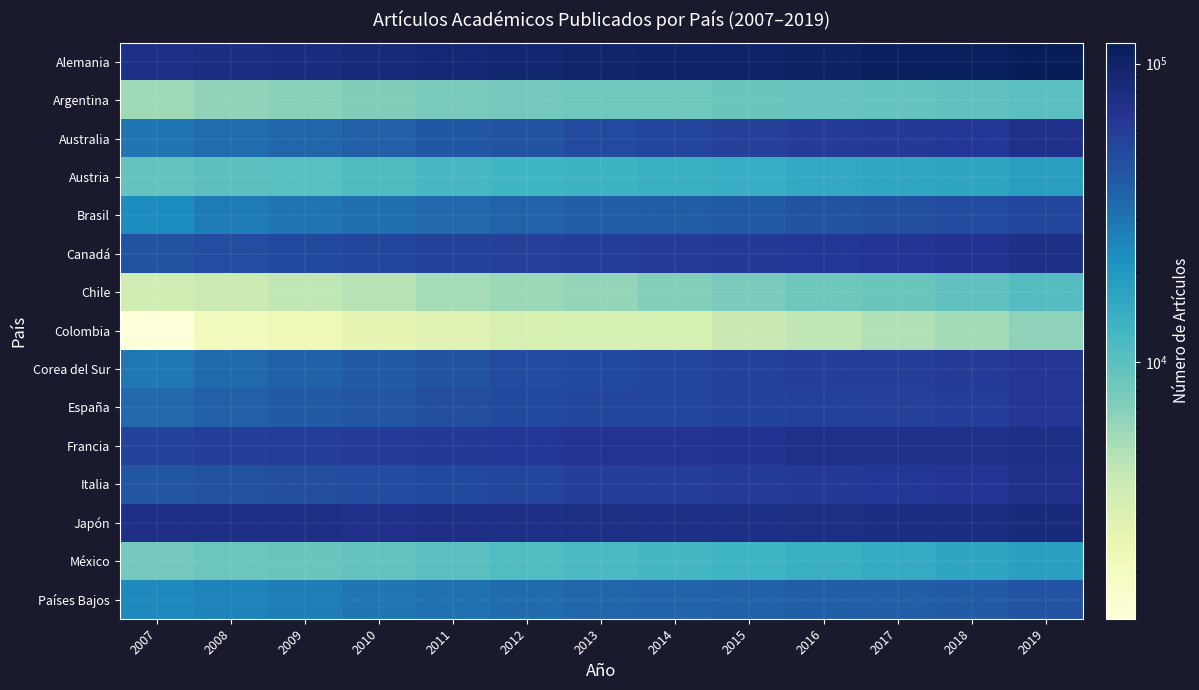

Reading left to right, extract all data points from this chart.

Alemania: 2007=75667	2008=78079	2009=80759	2010=84813	2011=89647	2012=93651	2013=97595	2014=98810	2015=101773	2016=105367	2017=108241	2018=109819	2019=117511
Argentina: 2007=5703	2008=6423	2009=6720	2010=7291	2011=7760	2012=8105	2013=8369	2014=8340	2015=8714	2016=8875	2017=9088	2018=9623	2019=10009
Australia: 2007=29660	2008=32605	2009=35090	2010=37867	2011=41699	2012=45127	2013=50197	2014=53451	2015=57362	2016=60335	2017=62224	2018=65144	2019=72460
Austria: 2007=9287	2008=9864	2009=10268	2010=11105	2011=12016	2012=12545	2013=13432	2014=13905	2015=14625	2016=15641	2017=16056	2018=16478	2019=18048
Brasil: 2007=23352	2008=28148	2009=29981	2010=31696	2011=34333	2012=36586	2013=38181	2014=39539	2015=41442	2016=44380	2017=46601	2018=49281	2019=53594
Canadá: 2007=45192	2008=48247	2009=50343	2010=52422	2011=54410	2012=56852	2013=59606	2014=60785	2015=62699	2016=64691	2017=66353	2018=68833	2019=75215
Chile: 2007=3540	2008=3900	2009=4390	2010=4747	2011=5397	2012=5939	2013=6157	2014=6980	2015=7663	2016=8447	2017=8749	2018=9589	2019=10556
Colombia: 2007=1384	2008=2012	2009=2254	2010=2631	2011=2955	2012=3271	2013=3392	2014=3404	2015=3939	2016=4461	2017=4976	2018=5461	2019=6505
Corea del Sur: 2007=28965	2008=33698	2009=36902	2010=40506	2011=44552	2012=48567	2013=50794	2014=53549	2015=56536	2016=57806	2017=58411	2018=60720	2019=65840
España: 2007=34849	2008=37931	2009=40426	2010=43193	2011=47257	2012=50469	2013=52792	2014=53575	2015=54611	2016=56174	2017=57152	2018=59066	2019=65239
Francia: 2007=53873	2008=57875	2009=59209	2010=60712	2011=62987	2012=64901	2013=67551	2014=67674	2015=69824	2016=72331	2017=72914	2018=72576	2019=75546
Italia: 2007=43299	2008=45268	2009=47081	2010=48519	2011=50958	2012=53764	2013=58202	2014=59365	2015=61559	2016=63806	2017=64886	2018=66701	2019=72544
Japón: 2007=74097	2008=74313	2009=73640	2010=72692	2011=74654	2012=75194	2013=76800	2014=75338	2015=74951	2016=77179	2017=78838	2018=80200	2019=83758
México: 2007=8023	2008=8644	2009=8771	2010=9269	2011=10010	2012=10915	2013=11622	2014=12161	2015=13065	2016=14026	2017=15167	2018=16301	2019=17819
Países Bajos: 2007=24139	2008=25529	2009=27392	2010=29584	2011=31118	2012=33474	2013=35216	2014=35606	2015=36945	2016=38514	2017=39026	2018=40297	2019=43862